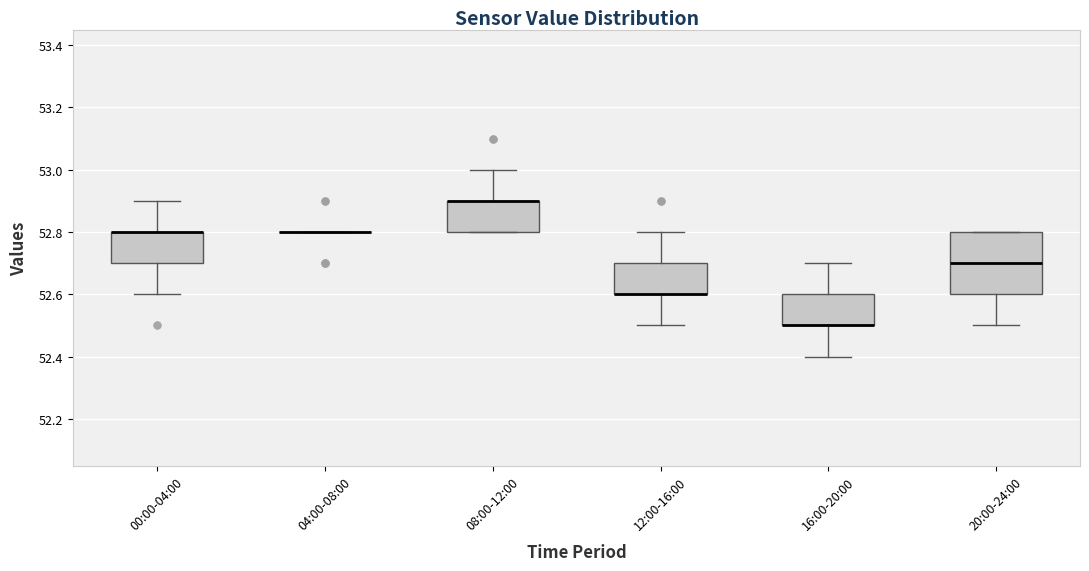

Reading left to right, read every box against the y-axis: the position of its median line, the range the box covers, and the ends of its whiskers. The values are not printed on the chart, so give them approximately, as read against the axis.

00:00-04:00: median 52.8 (drawn on the box's upper edge), box 52.7 to 52.8, whiskers 52.6 to 52.9
04:00-08:00: box collapsed to a line at 52.8, whiskers 52.8 to 52.8
08:00-12:00: median 52.9 (drawn on the box's upper edge), box 52.8 to 52.9, whiskers 52.8 to 53.0
12:00-16:00: median 52.6 (drawn on the box's lower edge), box 52.6 to 52.7, whiskers 52.5 to 52.8
16:00-20:00: median 52.5 (drawn on the box's lower edge), box 52.5 to 52.6, whiskers 52.4 to 52.7
20:00-24:00: median 52.7, box 52.6 to 52.8, whiskers 52.5 to 52.8